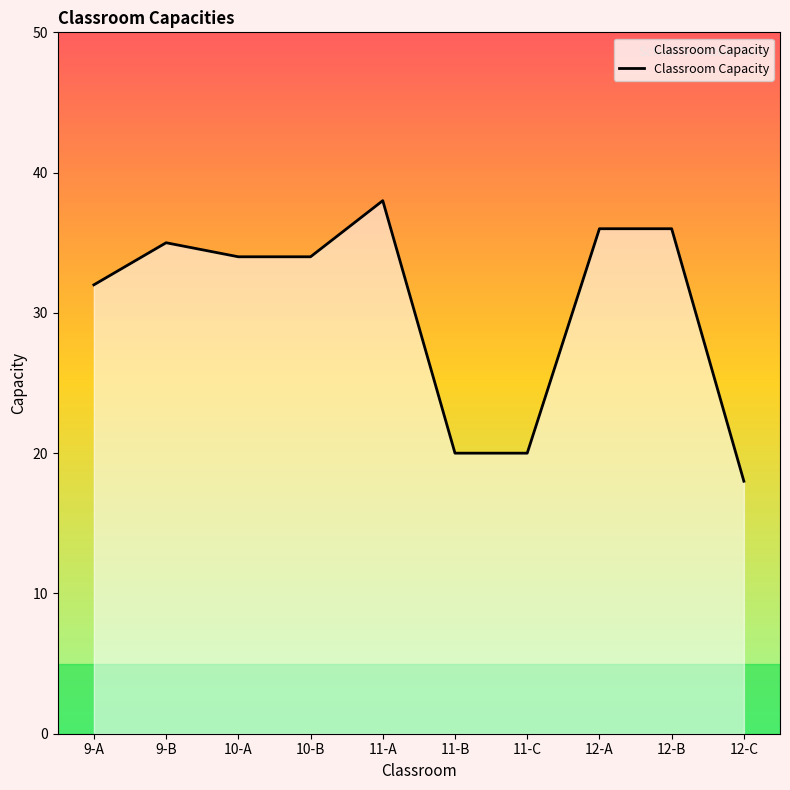

What position from the left is 12-B?

9